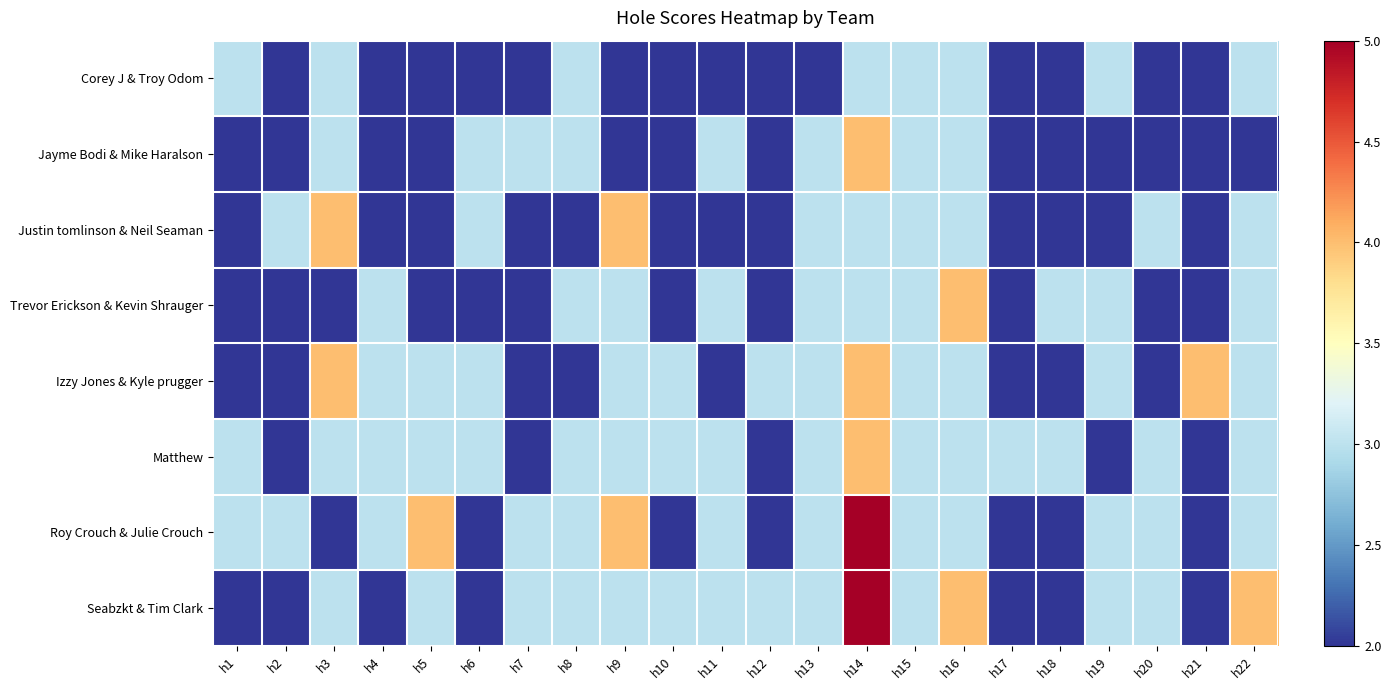

Reading left to right, extract all data points from this chart.

Corey J & Troy Odom: h1=3	h2=2	h3=3	h4=2	h5=2	h6=2	h7=2	h8=3	h9=2	h10=2	h11=2	h12=2	h13=2	h14=3	h15=3	h16=3	h17=2	h18=2	h19=3	h20=2	h21=2	h22=3
Jayme Bodi & Mike Haralson: h1=2	h2=2	h3=3	h4=2	h5=2	h6=3	h7=3	h8=3	h9=2	h10=2	h11=3	h12=2	h13=3	h14=4	h15=3	h16=3	h17=2	h18=2	h19=2	h20=2	h21=2	h22=2
Justin tomlinson & Neil Seaman: h1=2	h2=3	h3=4	h4=2	h5=2	h6=3	h7=2	h8=2	h9=4	h10=2	h11=2	h12=2	h13=3	h14=3	h15=3	h16=3	h17=2	h18=2	h19=2	h20=3	h21=2	h22=3
Trevor Erickson & Kevin Shrauger: h1=2	h2=2	h3=2	h4=3	h5=2	h6=2	h7=2	h8=3	h9=3	h10=2	h11=3	h12=2	h13=3	h14=3	h15=3	h16=4	h17=2	h18=3	h19=3	h20=2	h21=2	h22=3
Izzy Jones & Kyle prugger: h1=2	h2=2	h3=4	h4=3	h5=3	h6=3	h7=2	h8=2	h9=3	h10=3	h11=2	h12=3	h13=3	h14=4	h15=3	h16=3	h17=2	h18=2	h19=3	h20=2	h21=4	h22=3
Matthew: h1=3	h2=2	h3=3	h4=3	h5=3	h6=3	h7=2	h8=3	h9=3	h10=3	h11=3	h12=2	h13=3	h14=4	h15=3	h16=3	h17=3	h18=3	h19=2	h20=3	h21=2	h22=3
Roy Crouch & Julie Crouch: h1=3	h2=3	h3=2	h4=3	h5=4	h6=2	h7=3	h8=3	h9=4	h10=2	h11=3	h12=2	h13=3	h14=5	h15=3	h16=3	h17=2	h18=2	h19=3	h20=3	h21=2	h22=3
Seabzkt & Tim Clark: h1=2	h2=2	h3=3	h4=2	h5=3	h6=2	h7=3	h8=3	h9=3	h10=3	h11=3	h12=3	h13=3	h14=5	h15=3	h16=4	h17=2	h18=2	h19=3	h20=3	h21=2	h22=4